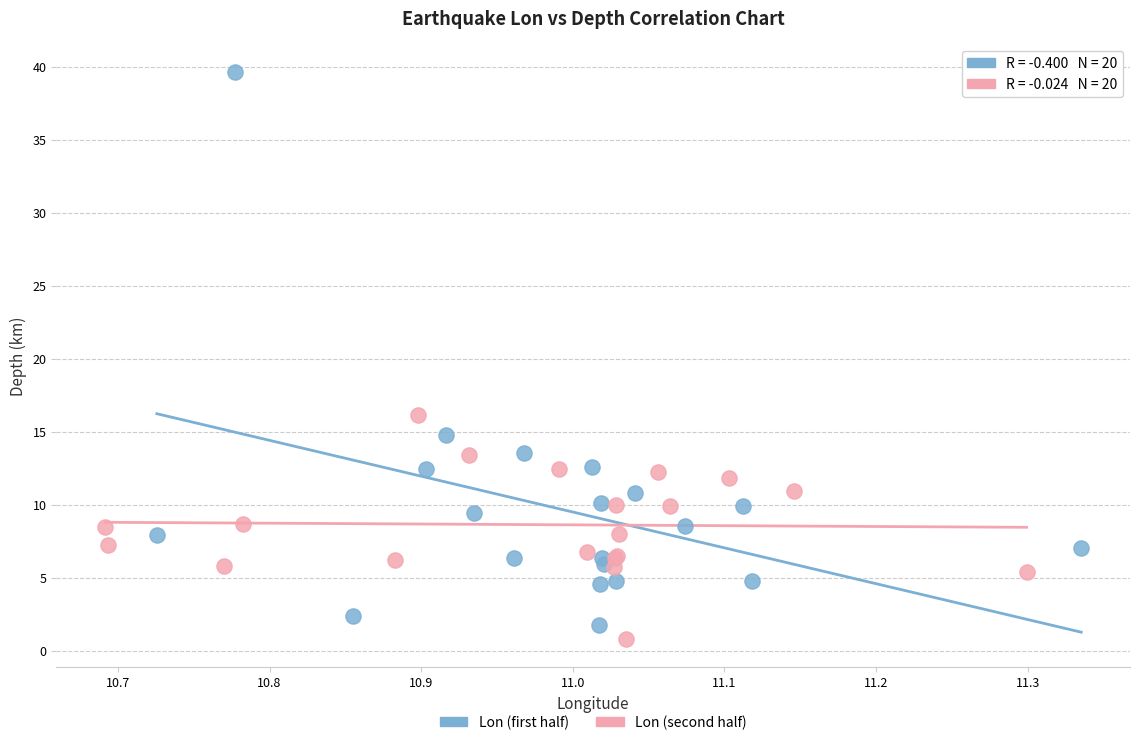

Which series reaches the maximum Y coordinate?

Lon (first half)